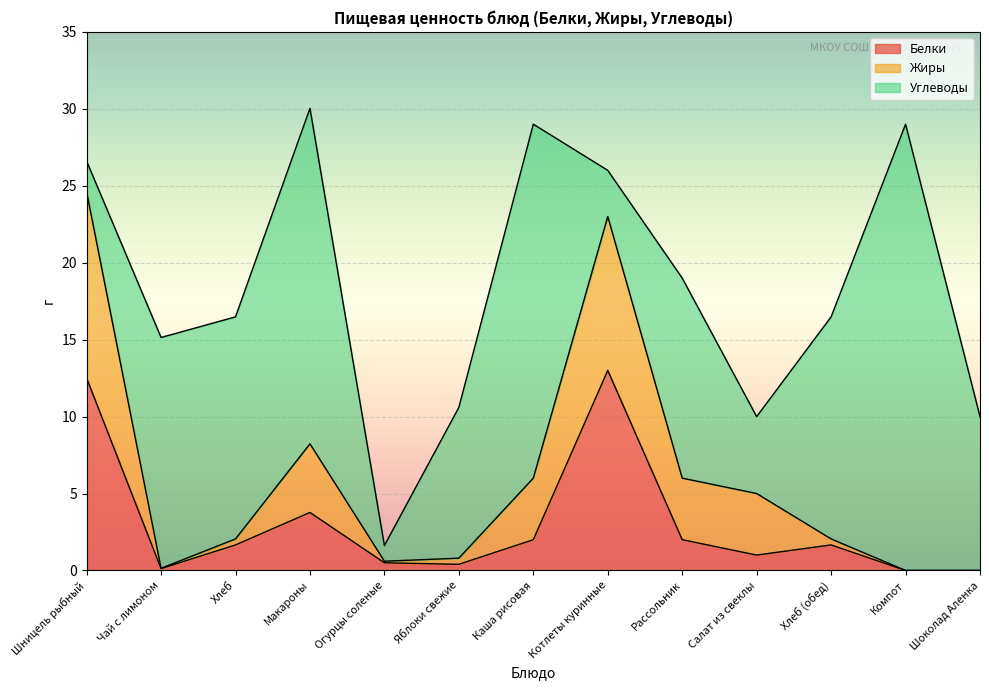

What is the maximum value for Белки?

13.0